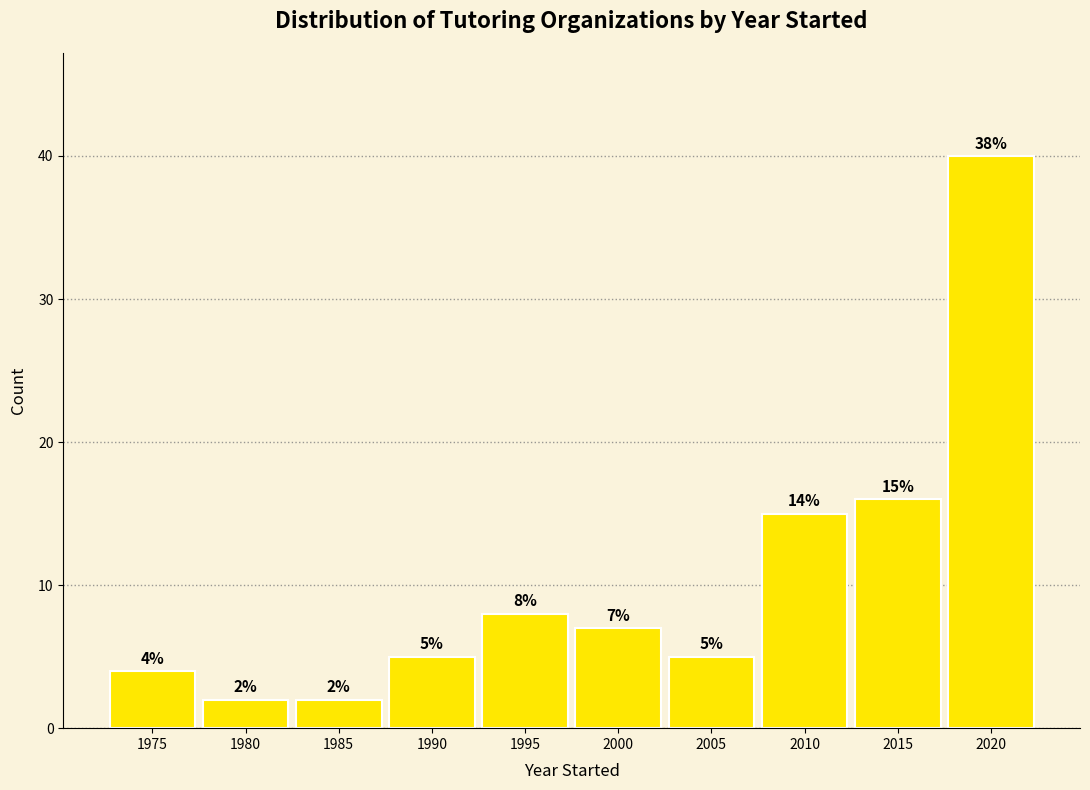

Reading left to right, what are all the values shown in this chart?

4	2	2	5	8	7	5	15	16	40